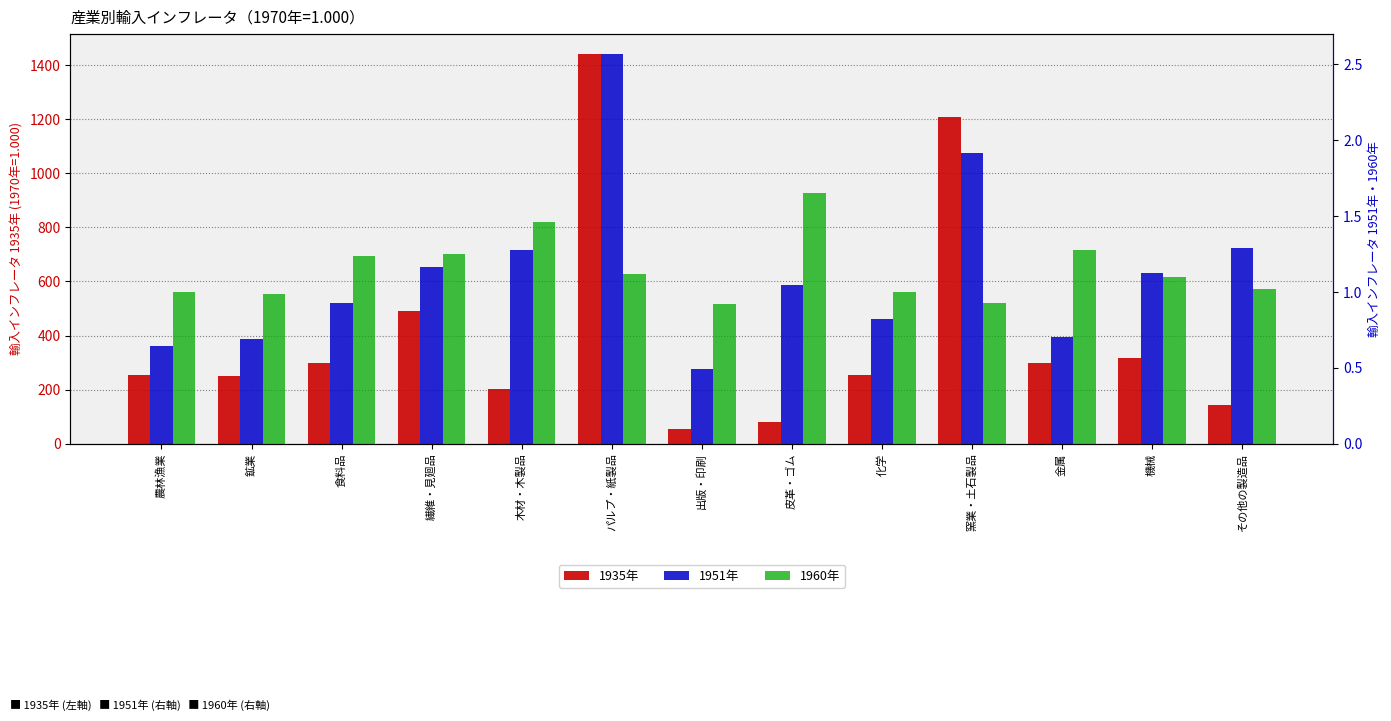

What is the total value across all series at 木材・木製品?

206.5